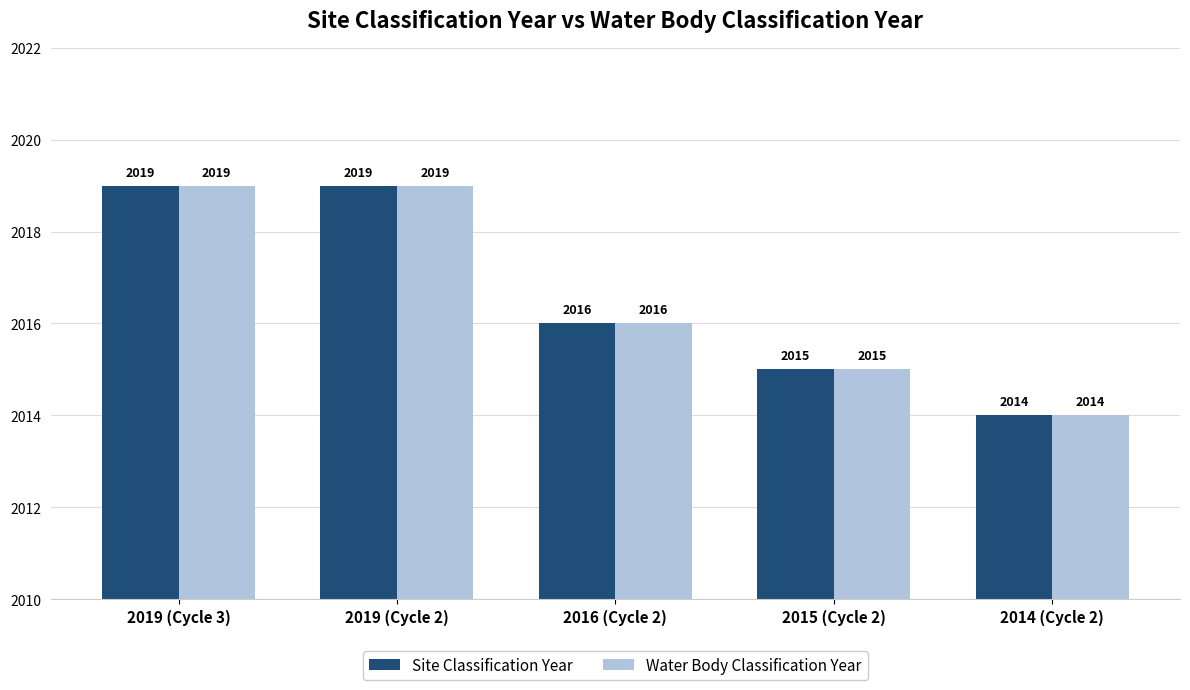

At how many categories does at least one series exceed 2018?

2